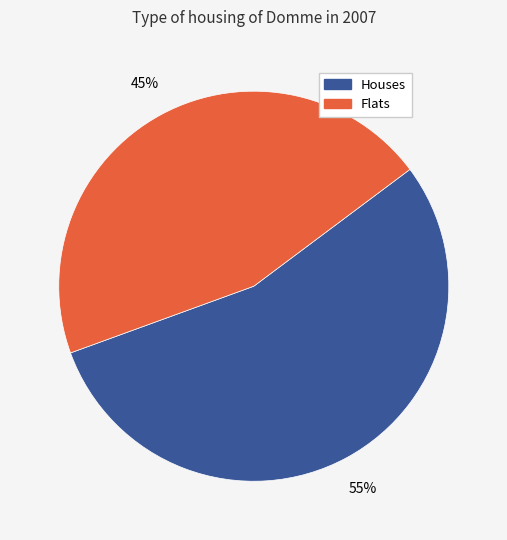

Does any single category account for the majority?

Yes